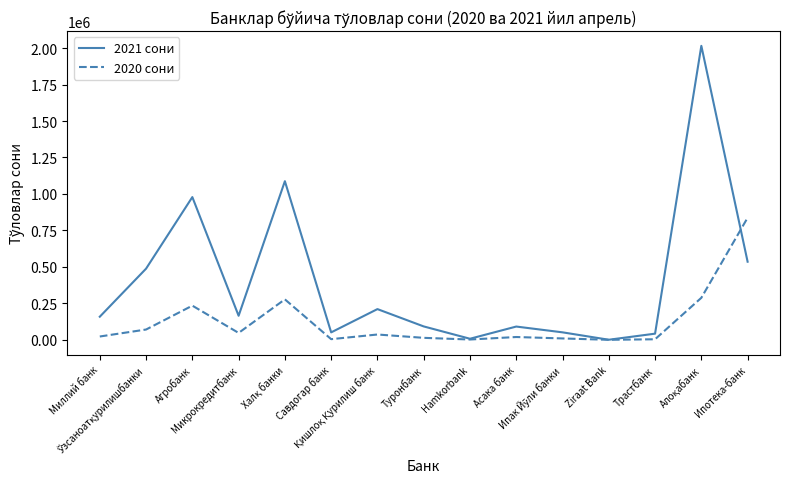

What value does the 2020 сони series have at Микрокредитбанк, to the nearest 50?

47300